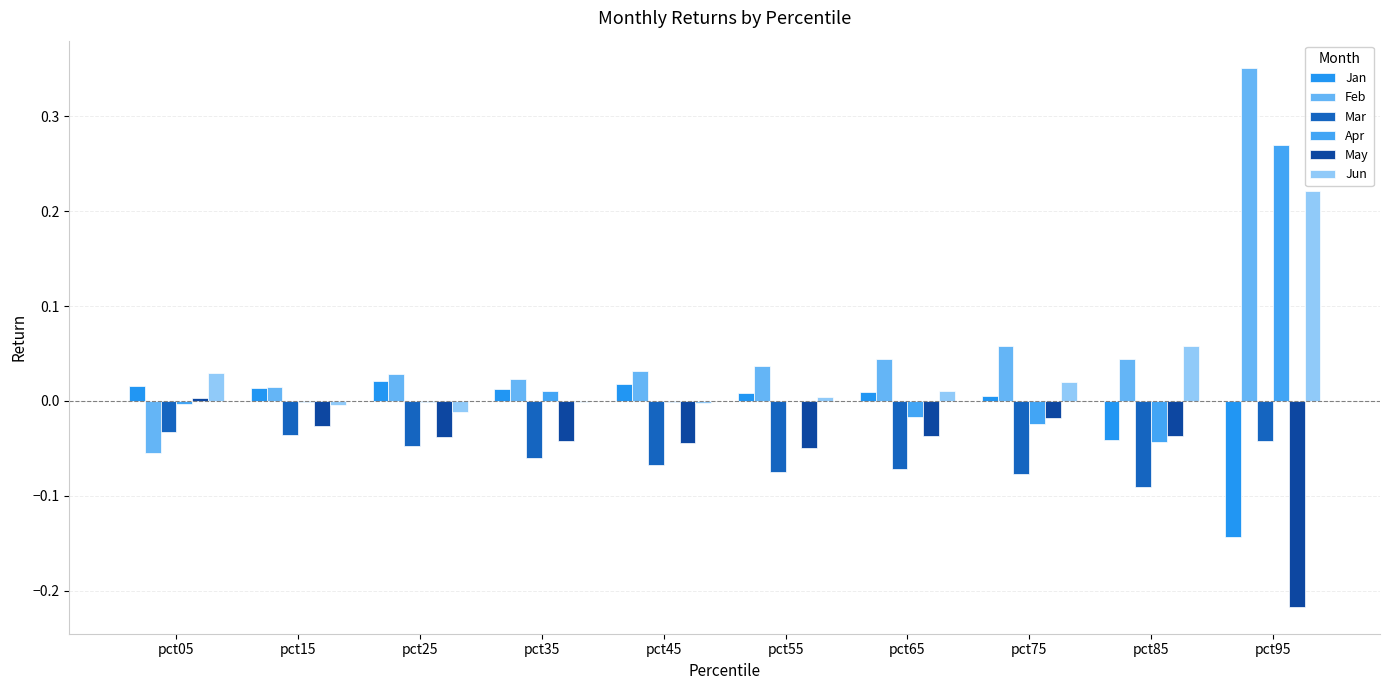

What are all the series names shown in the legend?

Jan, Feb, Mar, Apr, May, Jun